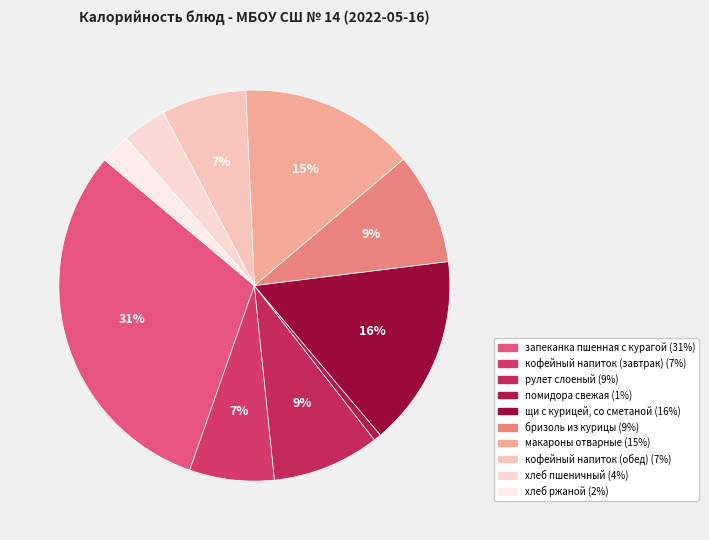

Is it true that помидора свежая is 7% of the pie?

False